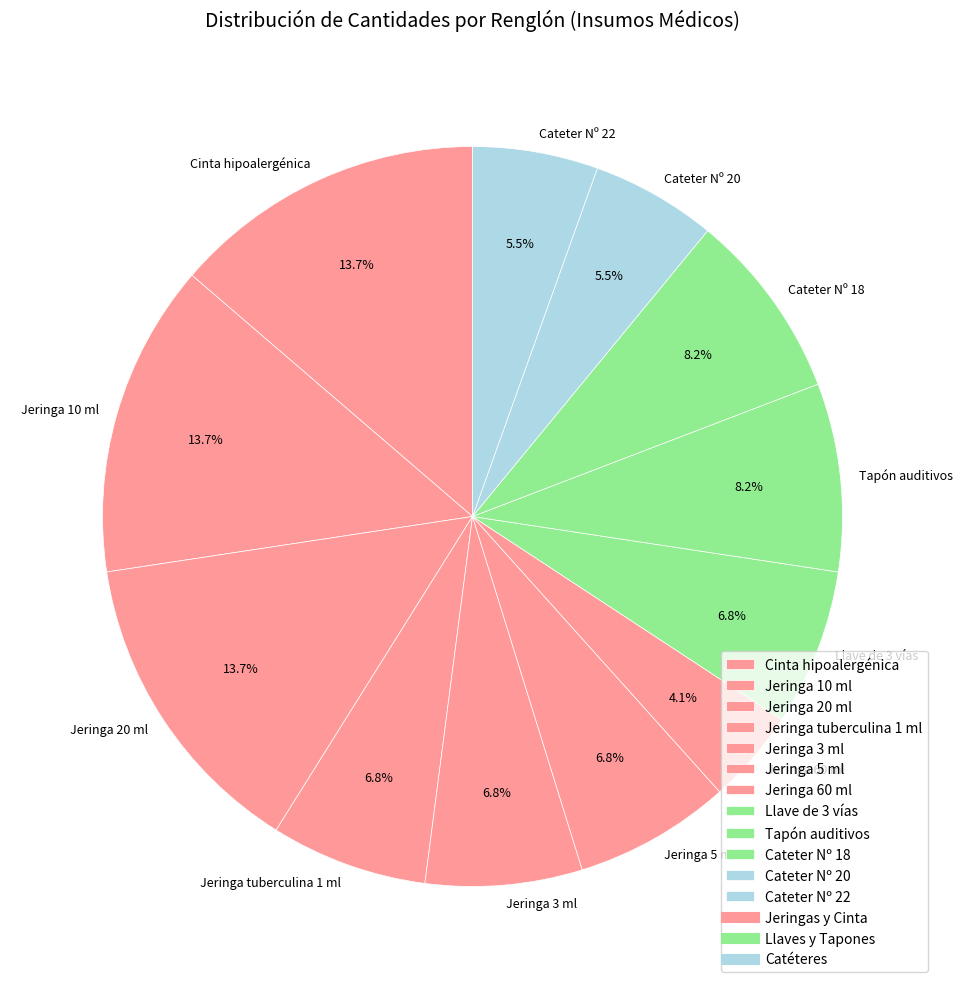

Is there any slice that represents more than half of the pie?

No